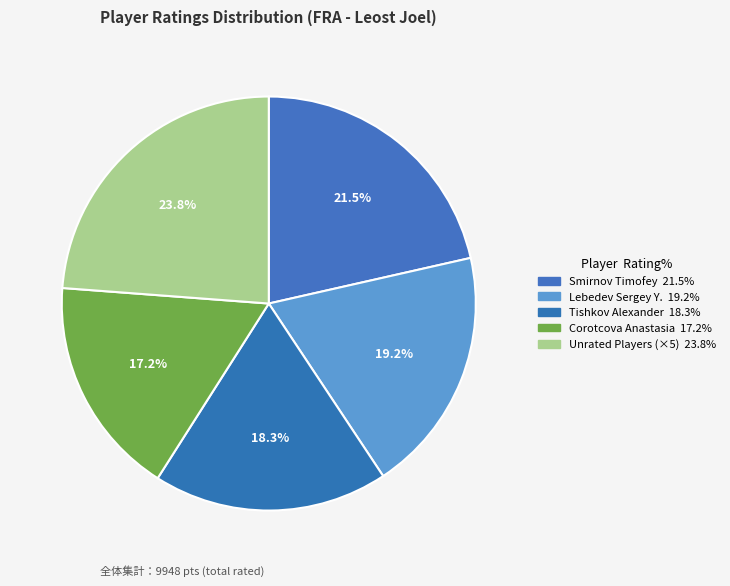

Is there any slice that represents more than half of the pie?

No